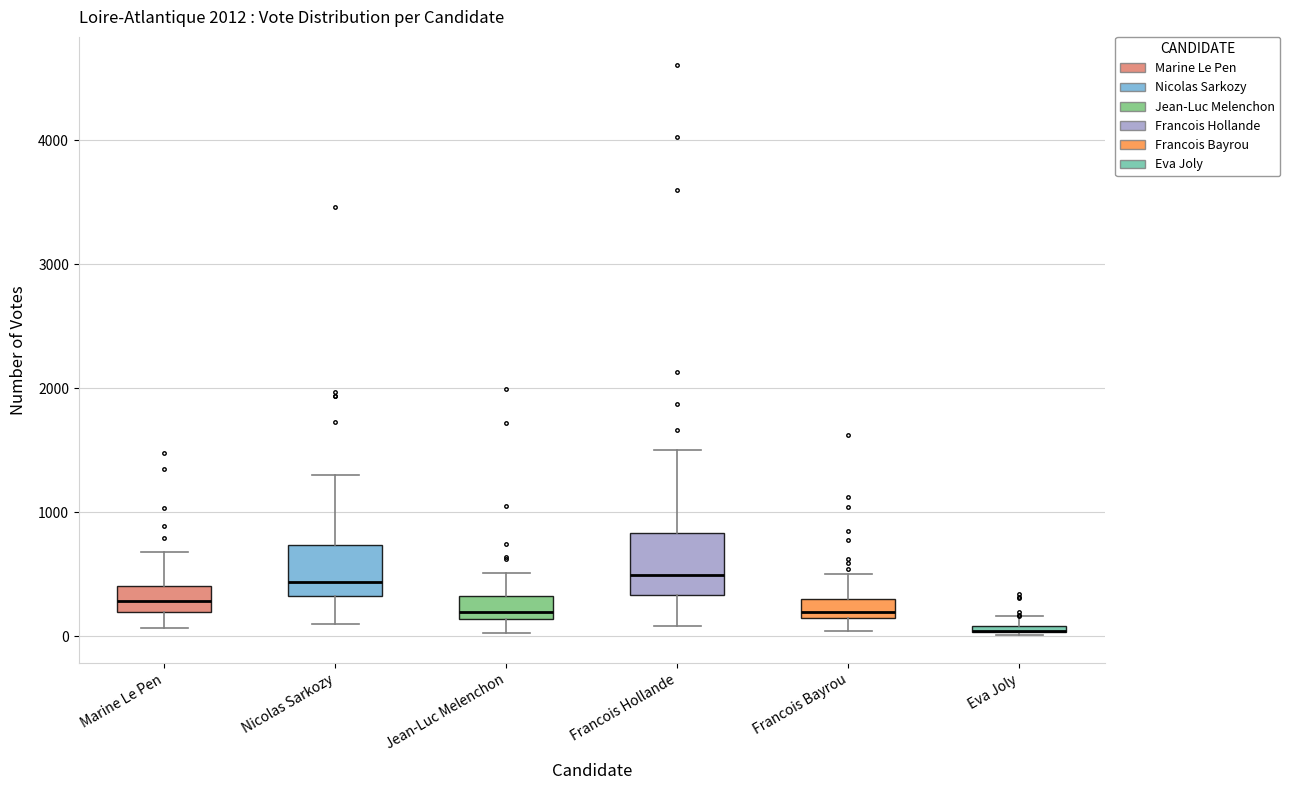

Where does the lower whisker of the box for Marine Le Pen end on the y-axis? The values are not printed on the chart, so give them approximately, as read against the axis.

100